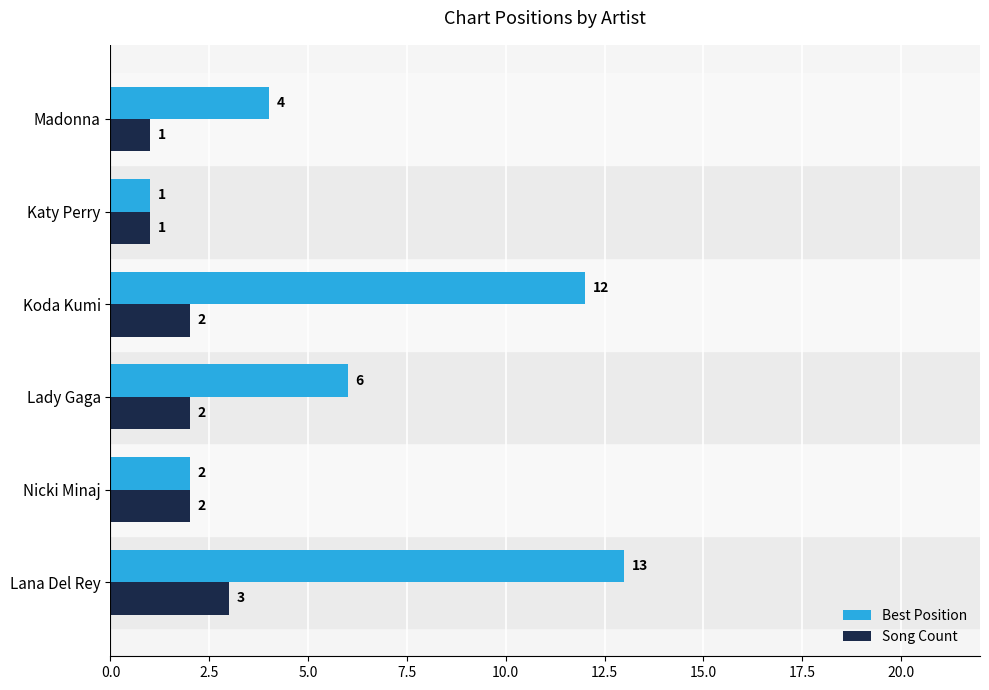

How many series are shown in this chart?

2